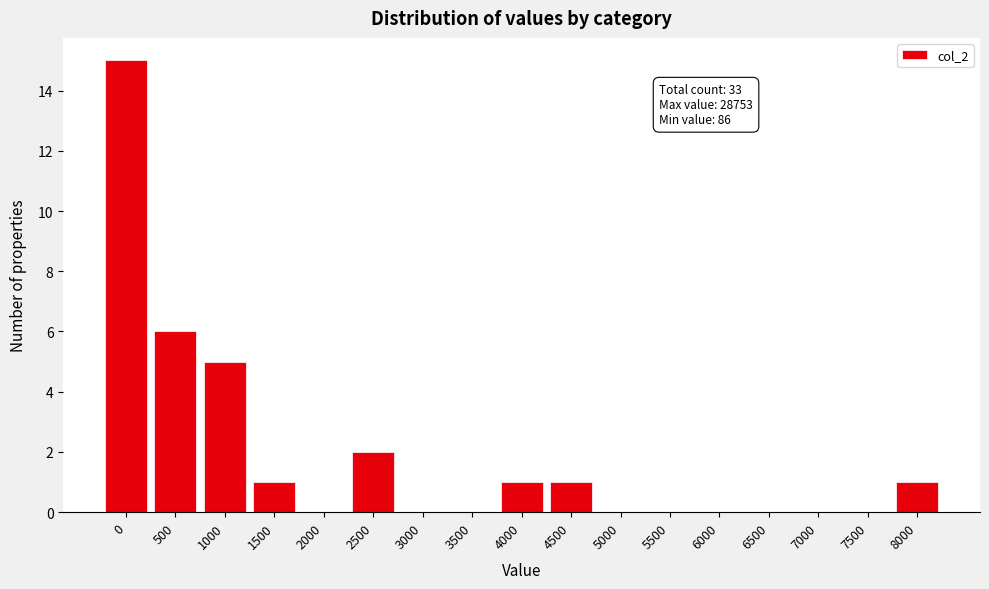

Reading right to left, what are all the values shown in this chart?

8000=1	7500=0	7000=0	6500=0	6000=0	5500=0	5000=0	4500=1	4000=1	3500=0	3000=0	2500=2	2000=0	1500=1	1000=5	500=6	0=15